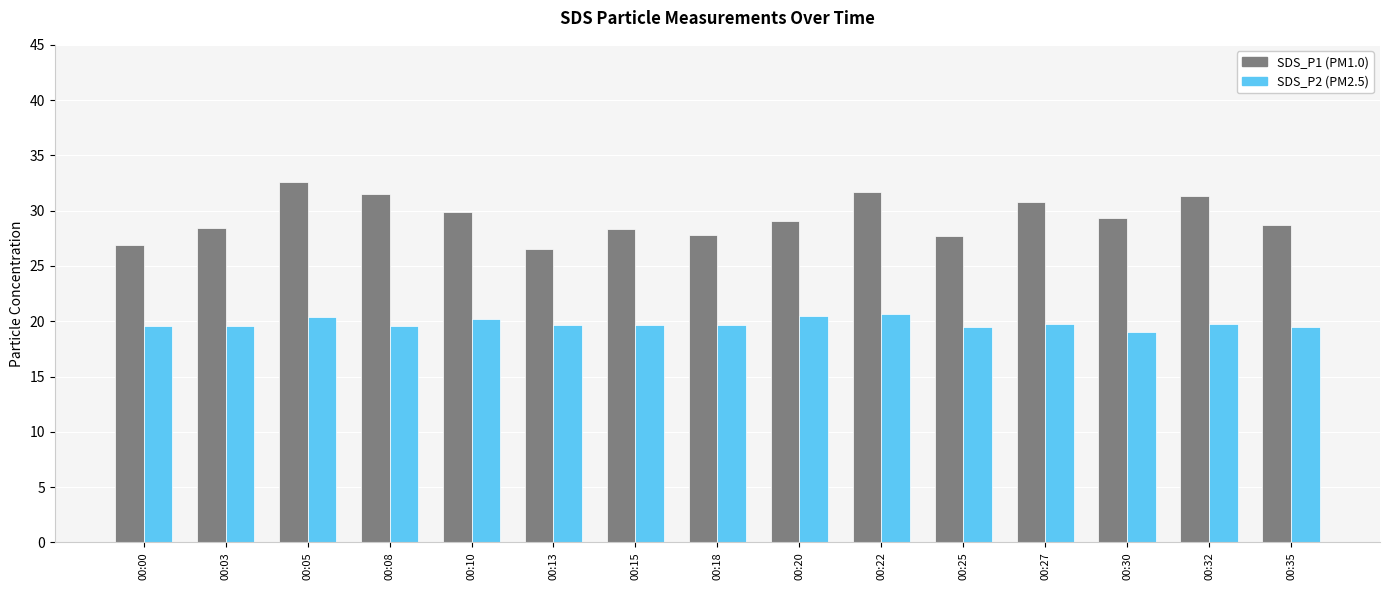

What is the difference between the highest and lowest values at 00:30?

10.2